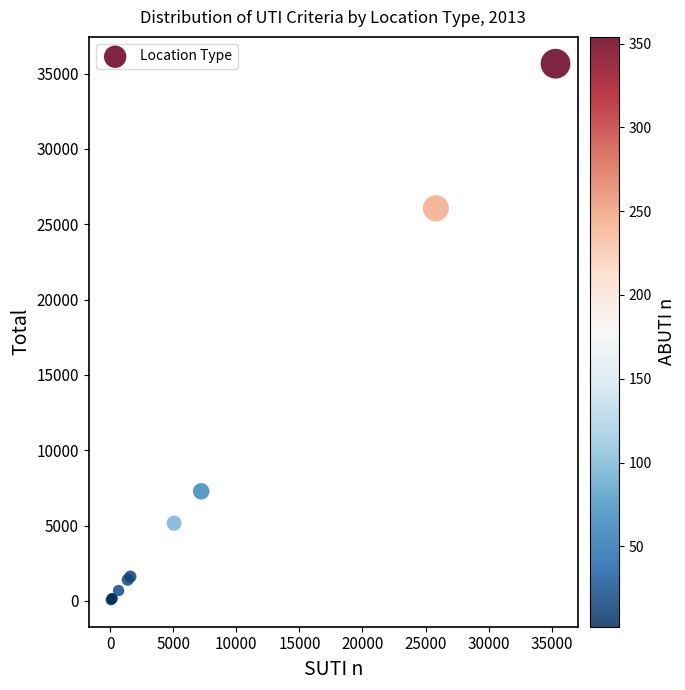

What Y value in the scatter plot is closest to 17862?

26063